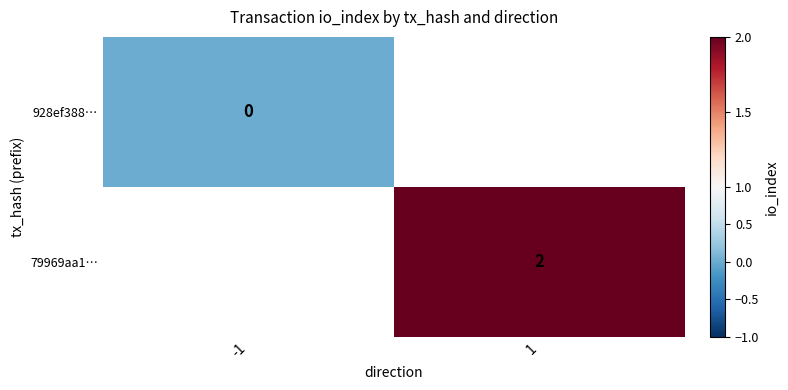

At how many categories does at least one series exceed 0?

1